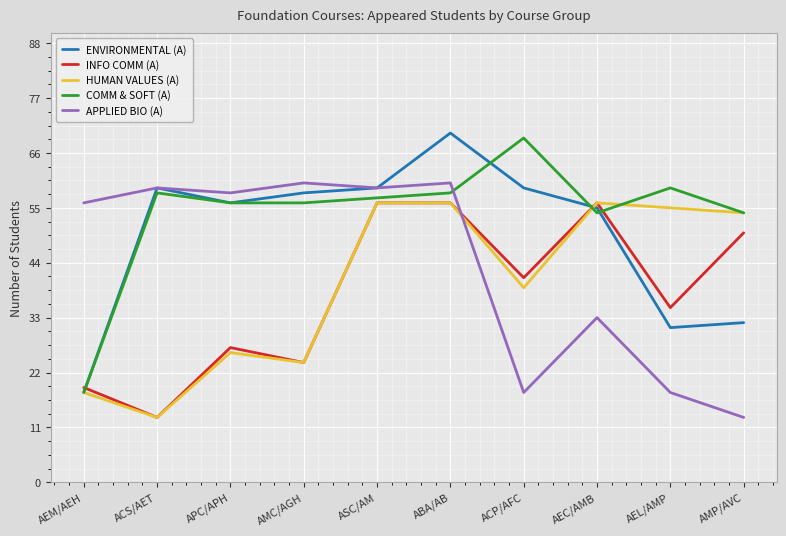

What is the greatest value displayed?

70